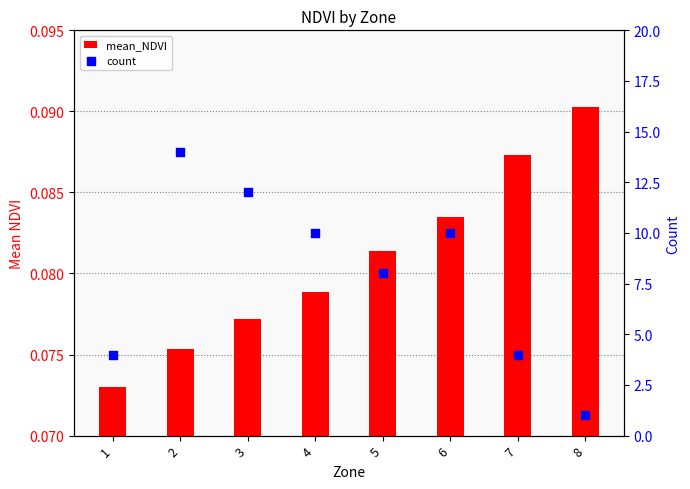

At which category is the sum across all series the highest?

2